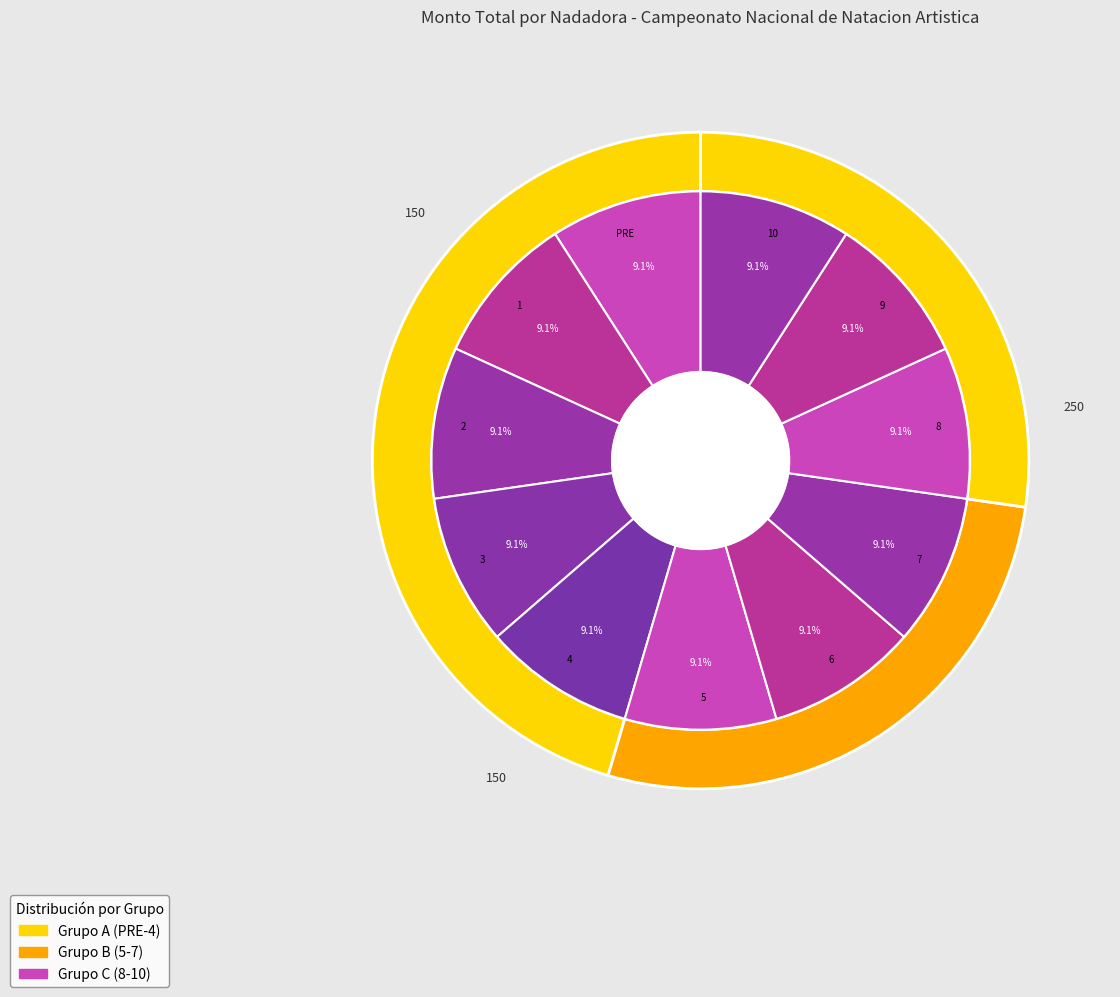

To the nearest percent, what is the average slice percentage?

9%